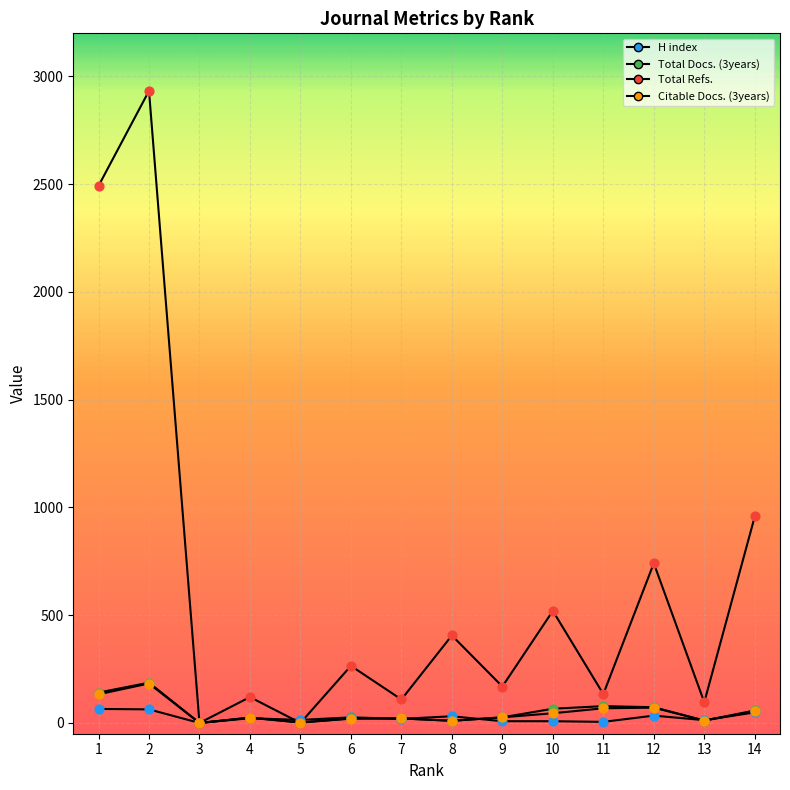

Is this an area chart (filled region under the line)?

No